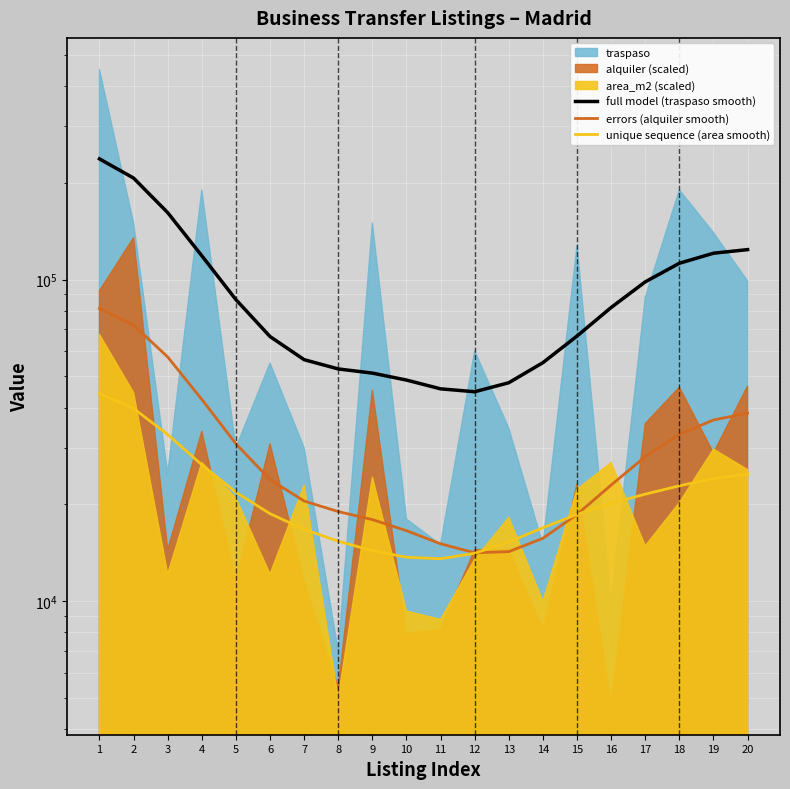

The full model (traspaso smooth) series shows 117193.6 at 15. True or false?

False